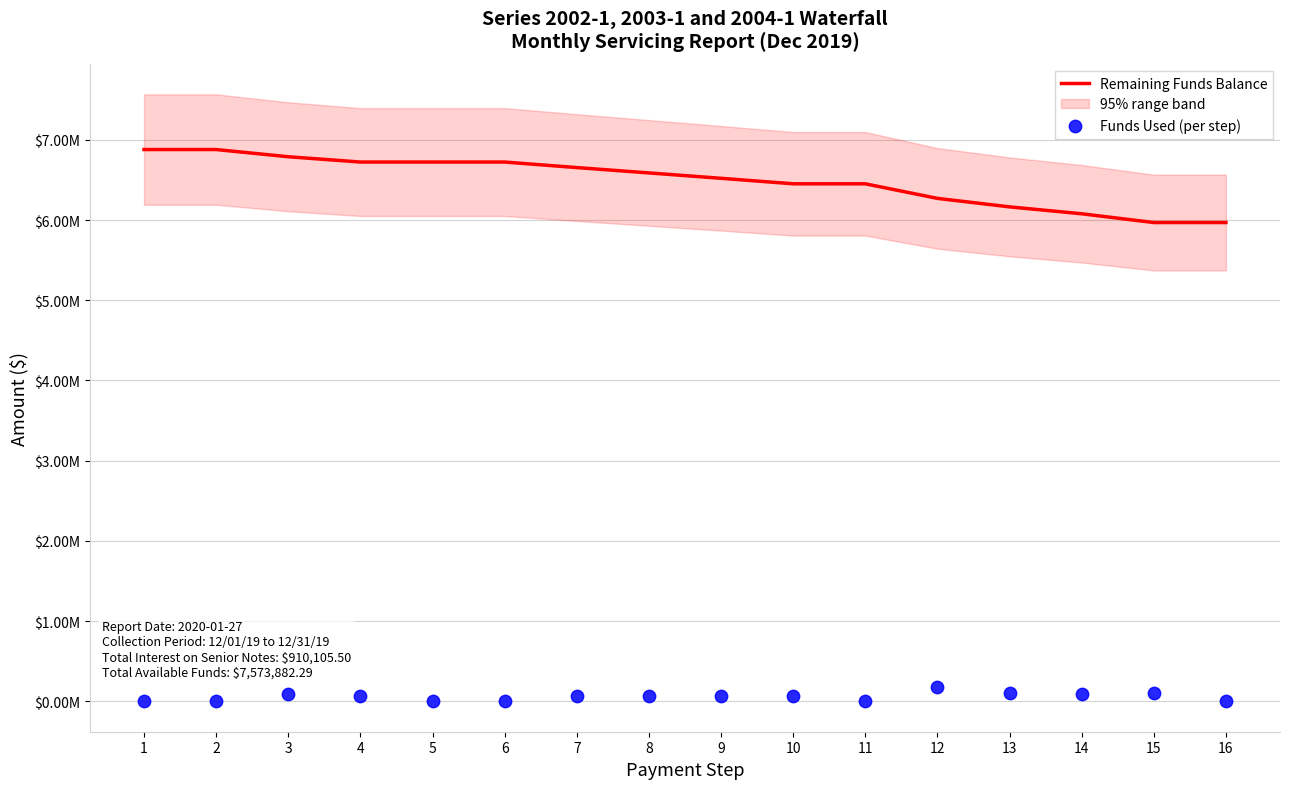

Which series has the largest Y range (max minus min)?

Remaining Funds Balance